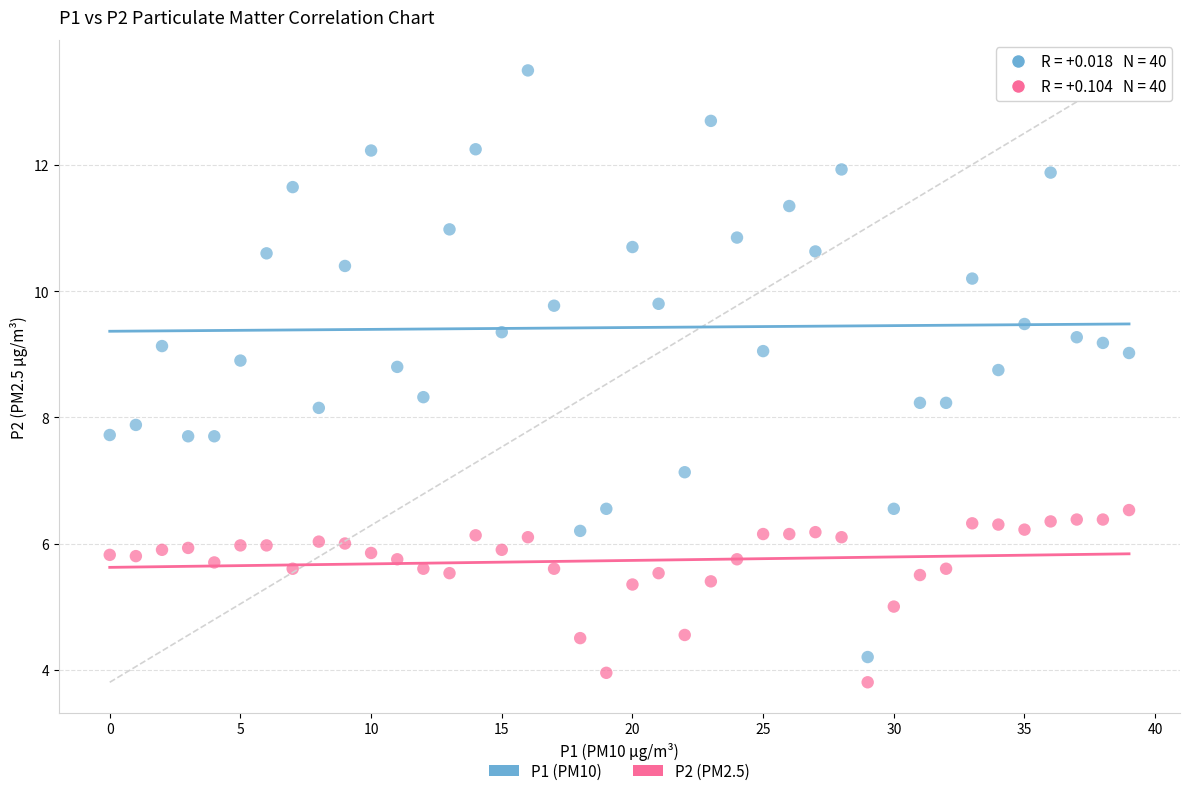

Across all data points, what is the range of Y values (max minus min)?

9.7